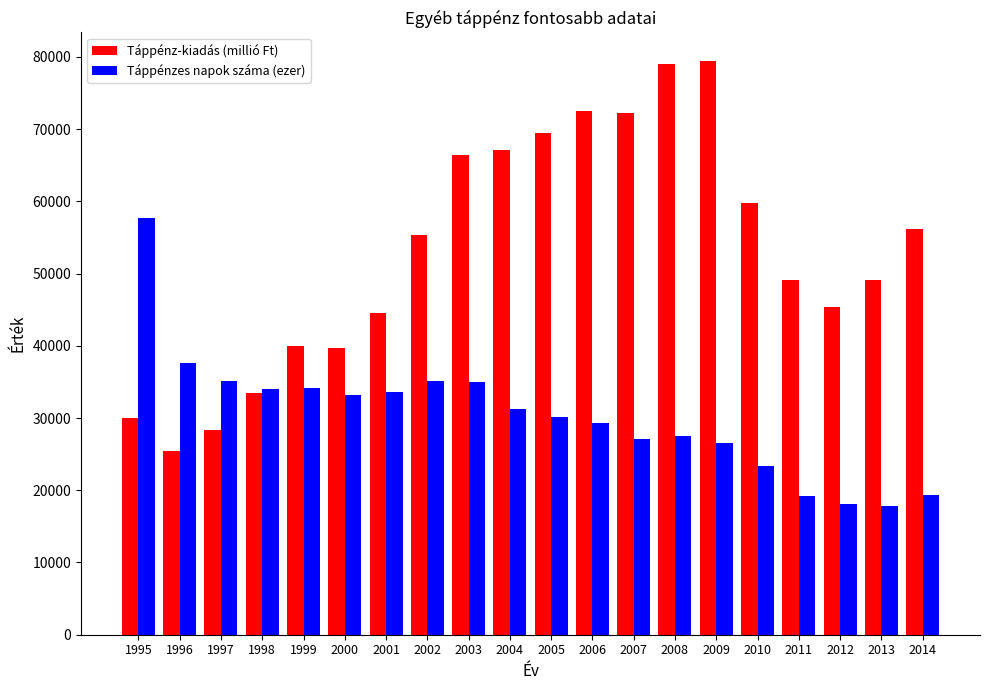

At how many categories does at least one series exceed 75873?

2